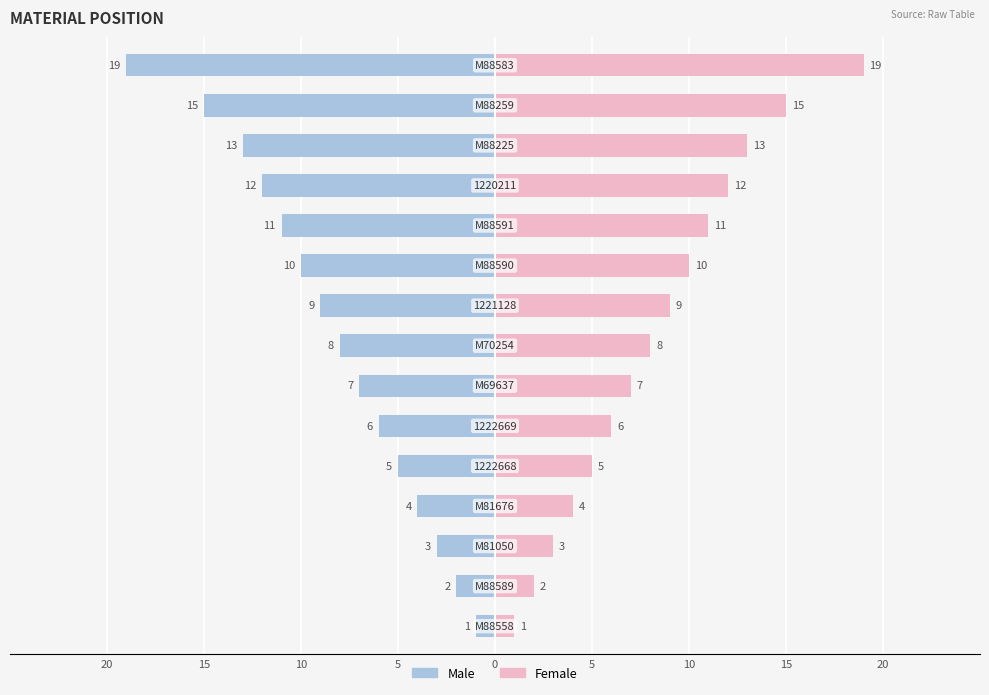

What is the greatest value displayed?

19